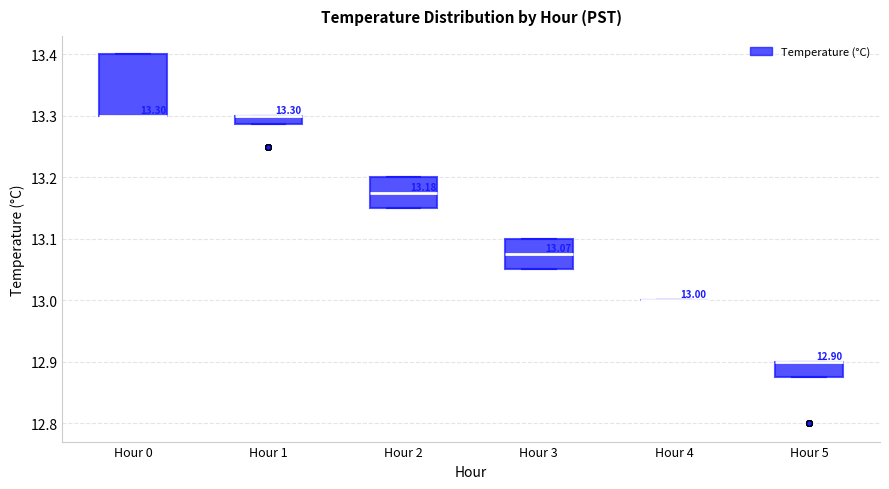

Comparing the boxes themselves (not the whiskers), which one is the tallest?

Hour 0